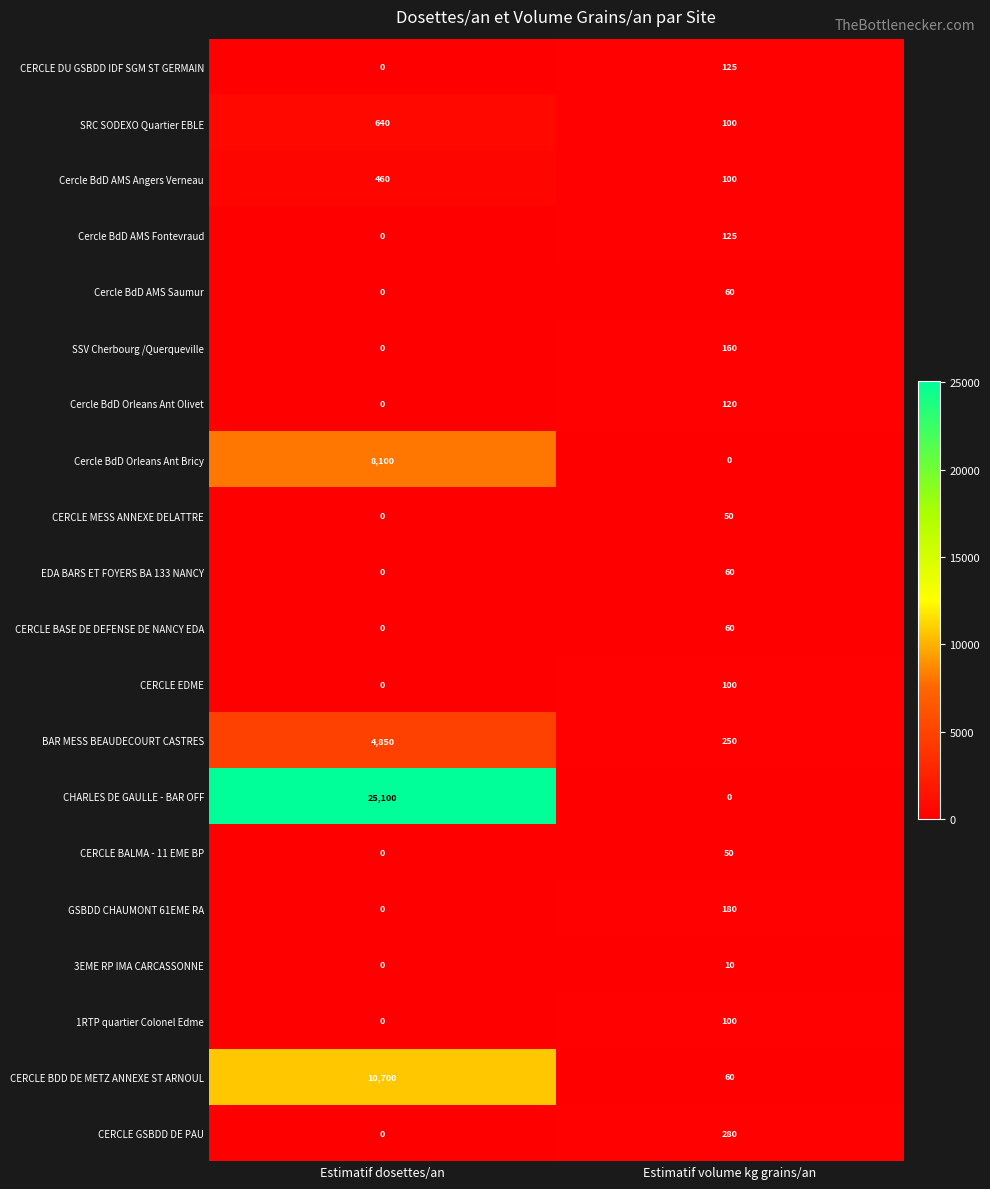

Count the number of data series in this chart.

20